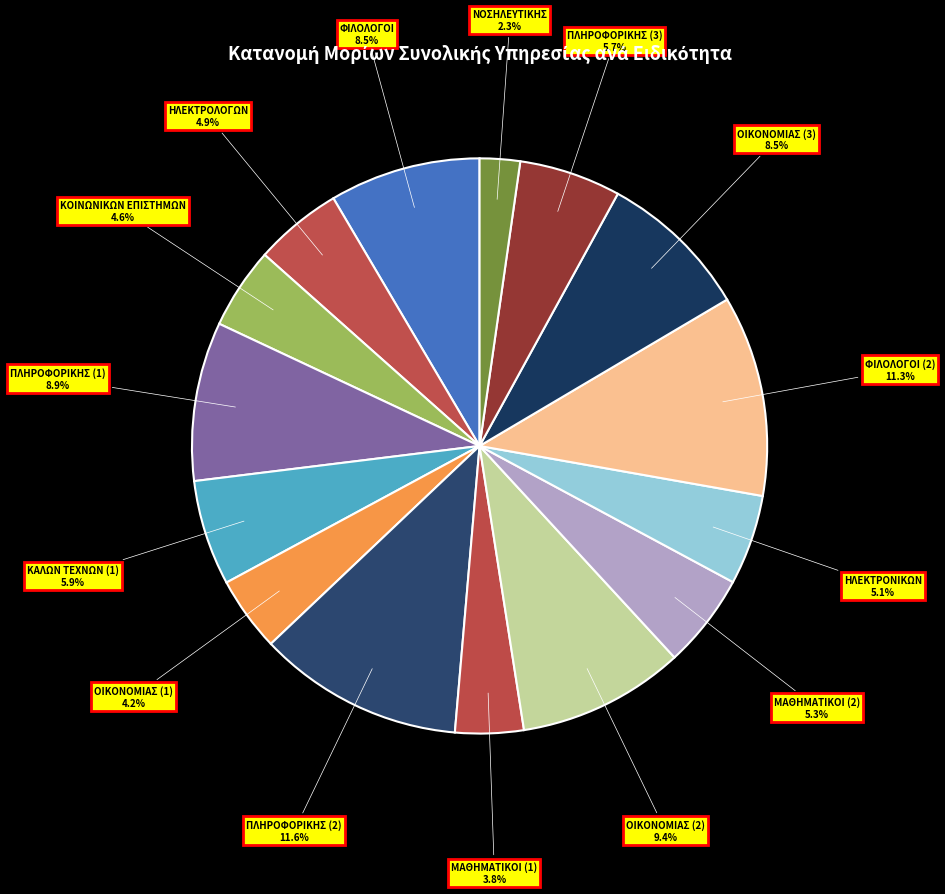

Count the number of slices in the pie.

15